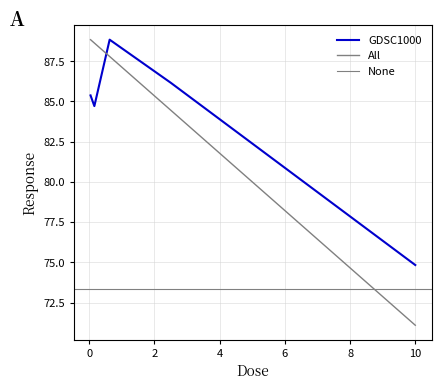

At which category does the chart reach its peak across all series?

0.625